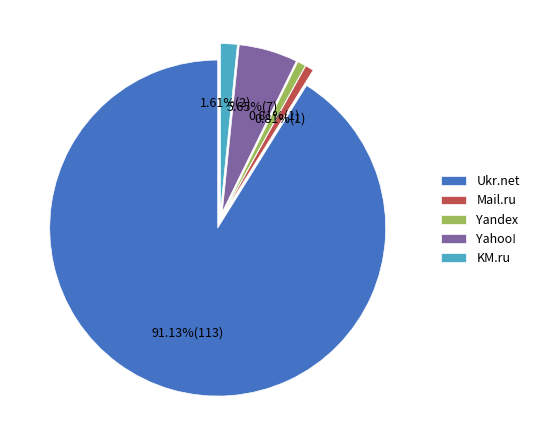

Is there a majority slice in this chart?

Yes